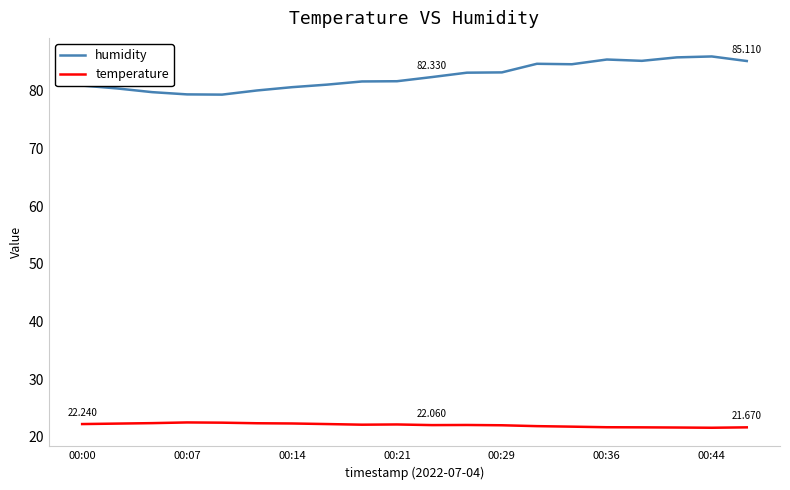

Which series has the largest total across all categories?

humidity